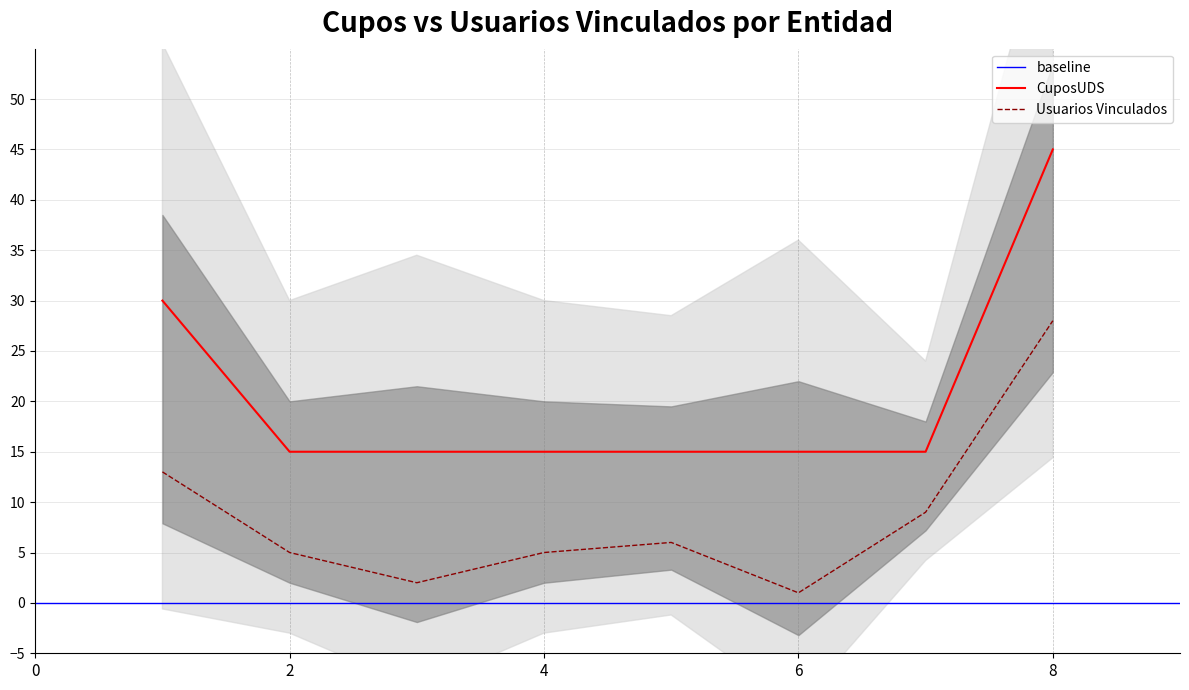

True or false: CuposUDS and Usuarios Vinculados intersect in this chart.

False